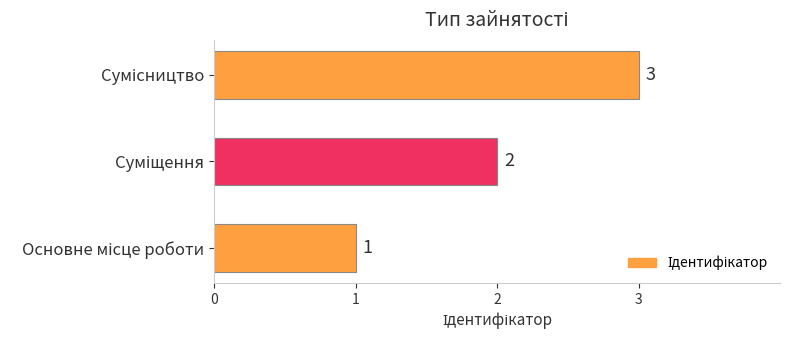

What is the sum of all values?

6